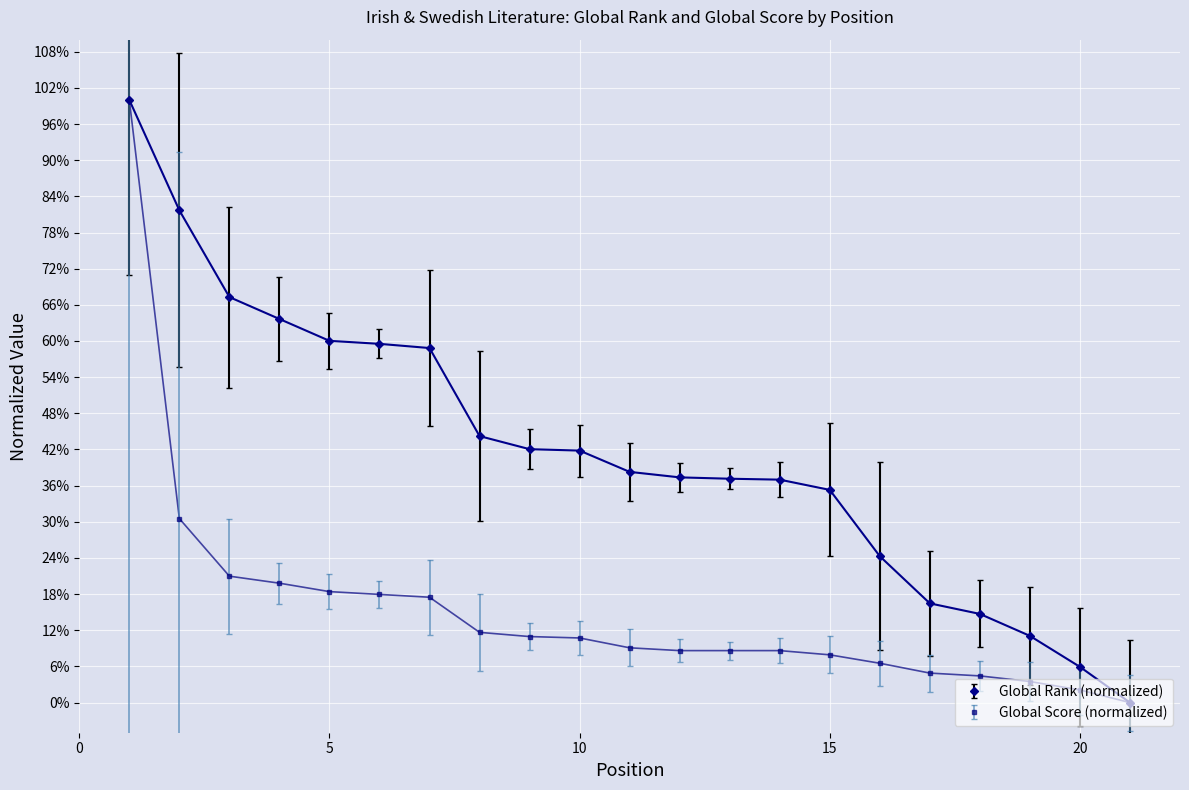

Rank the series by their average value, from lowest to highest.

Global Score (normalized), Global Rank (normalized)